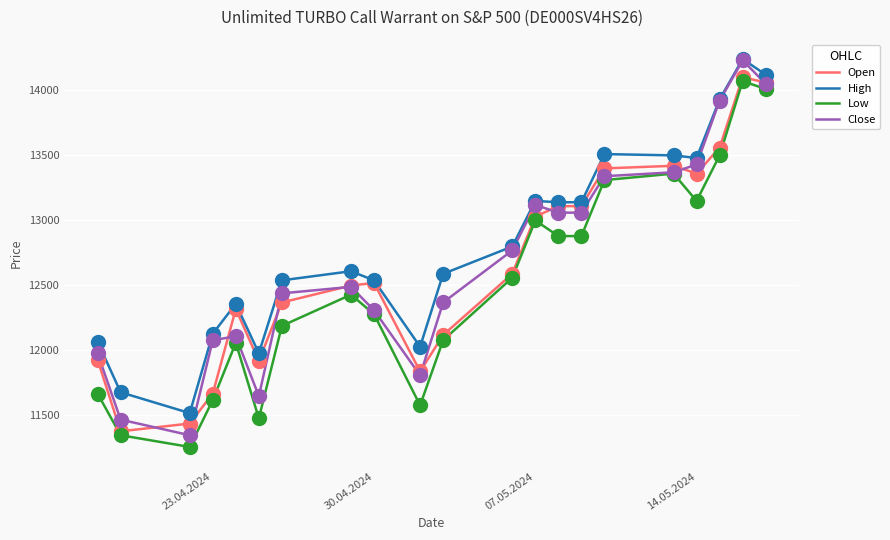

What are all the series names shown in the legend?

Open, High, Low, Close